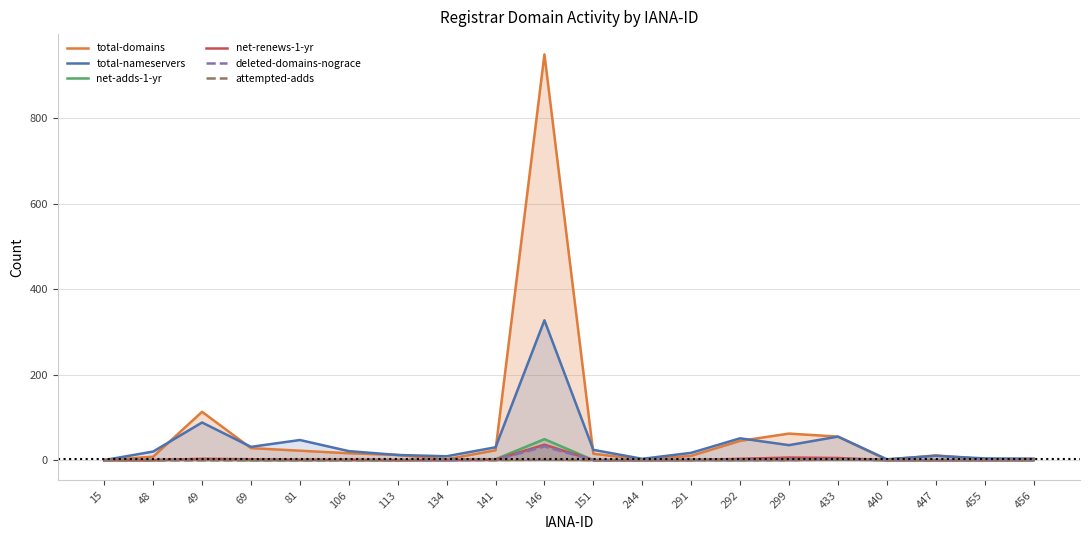

Read the net-renews-1-yr value at 433, to the nearest 5.

5